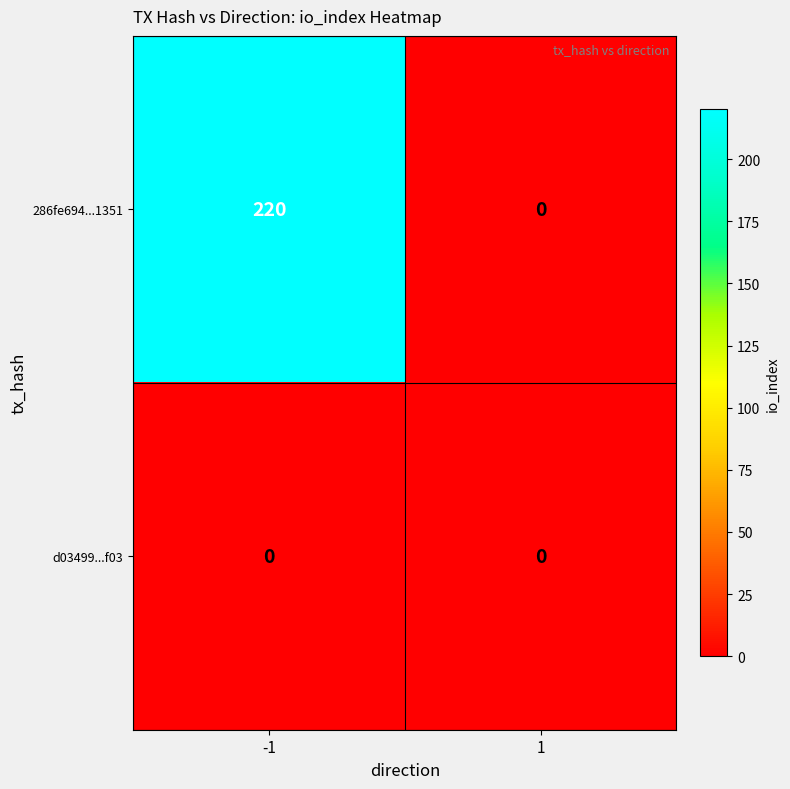

Which label corresponds to the largest value in the chart?

-1